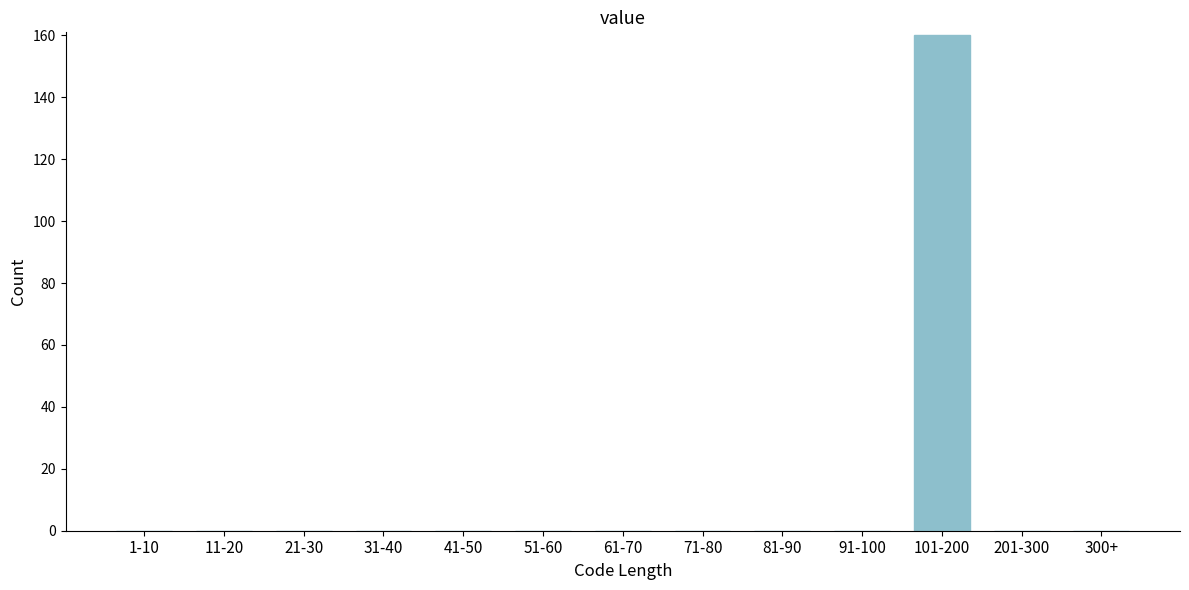

Reading left to right, extract all data points from this chart.

1-10=0	11-20=0	21-30=0	31-40=0	41-50=0	51-60=0	61-70=0	71-80=0	81-90=0	91-100=0	101-200=160	201-300=0	300+=0